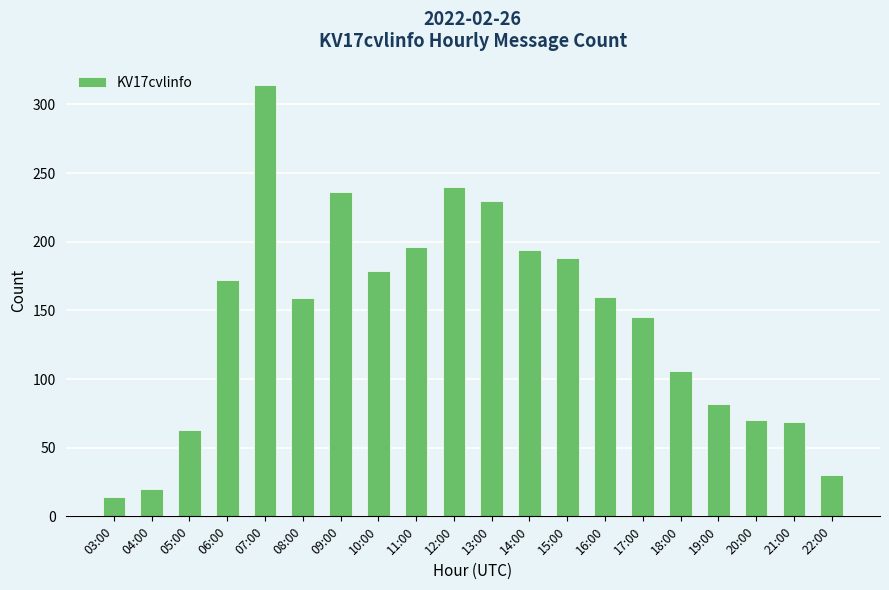

Does the chart contain any negative values?

No